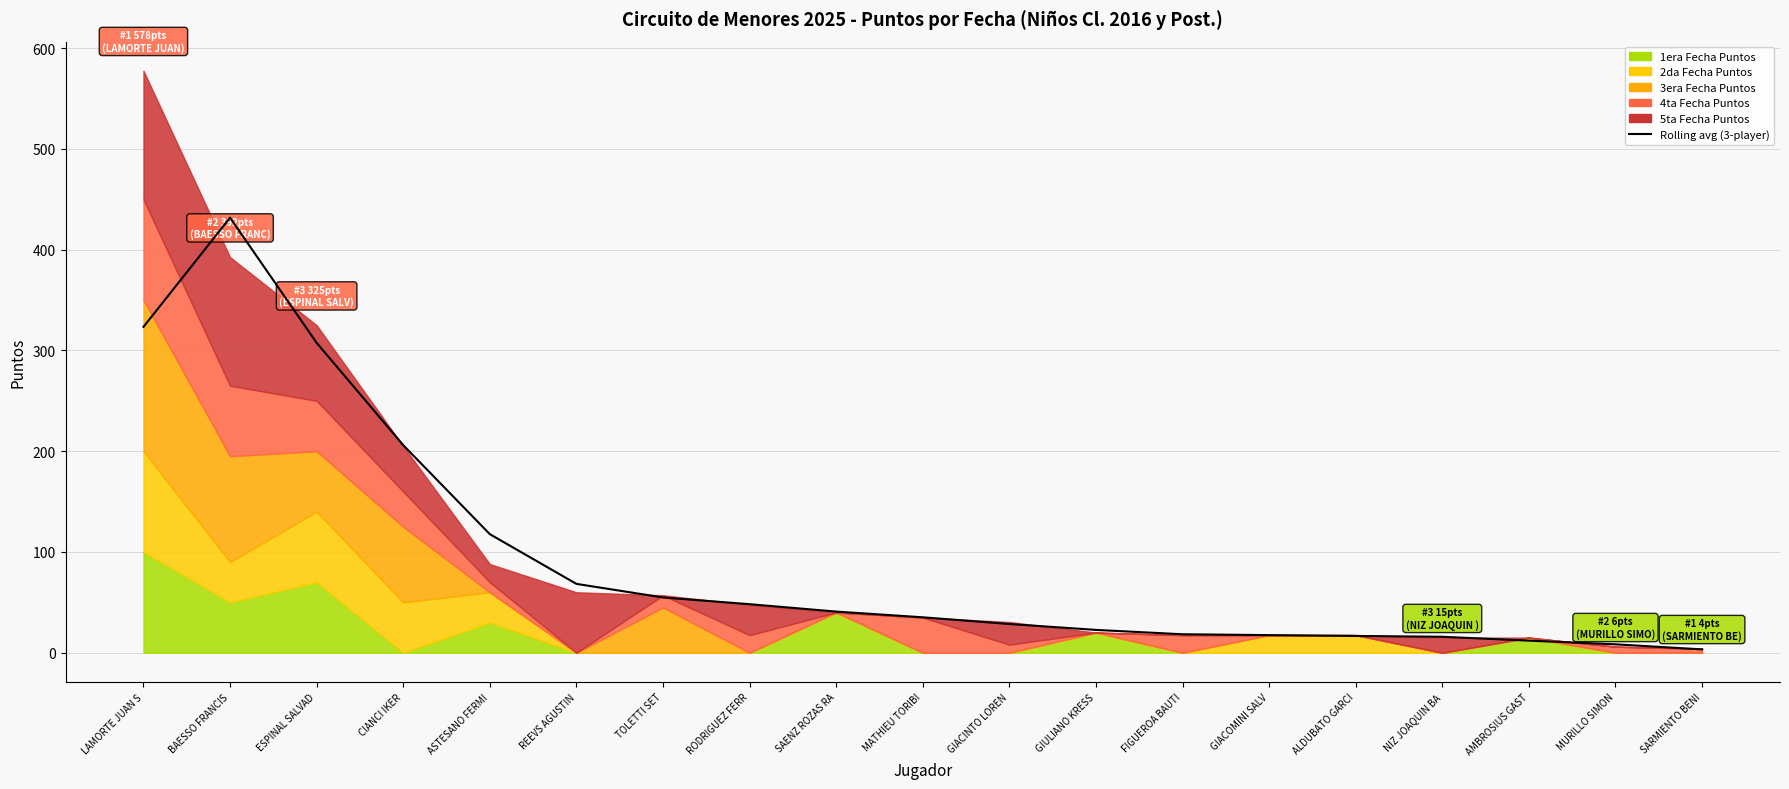

Where is the first local maximum?

BAESSO FRANCIS